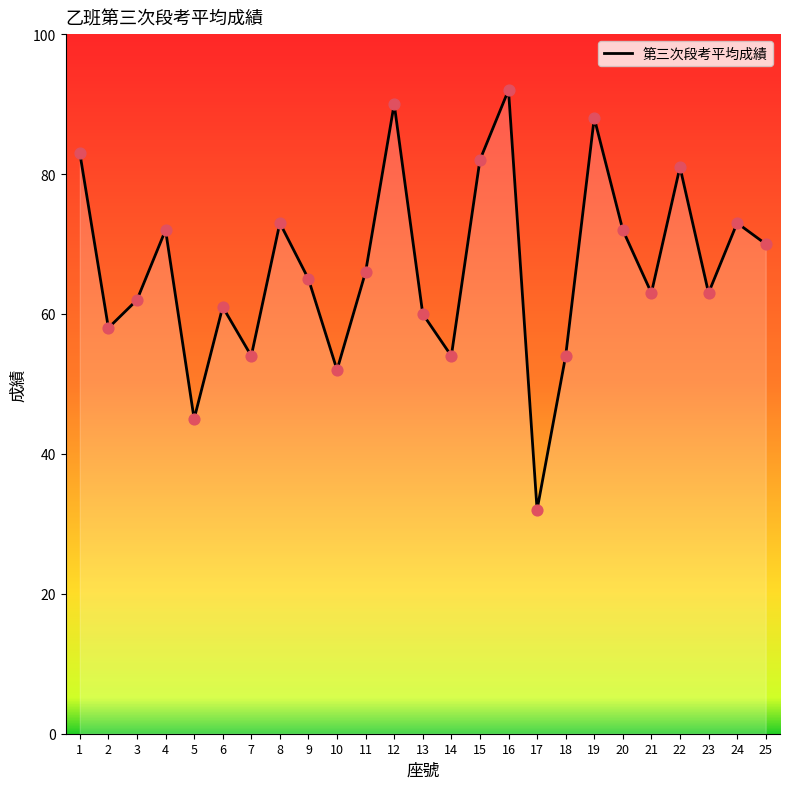

What is the change in value from 1 to 5?

-38